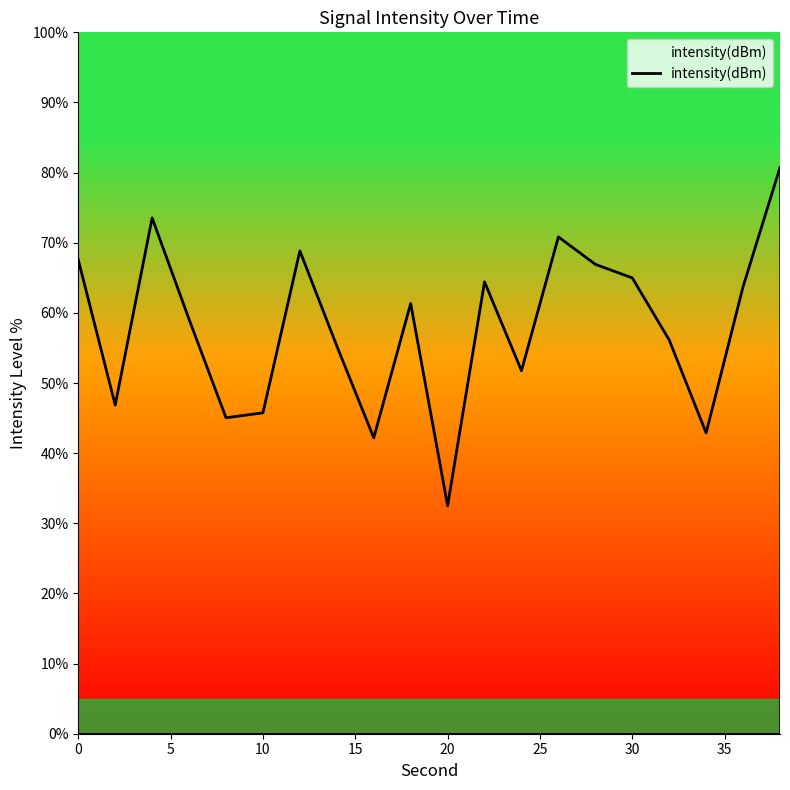

What is the difference between the maximum and minimum values?

48.2